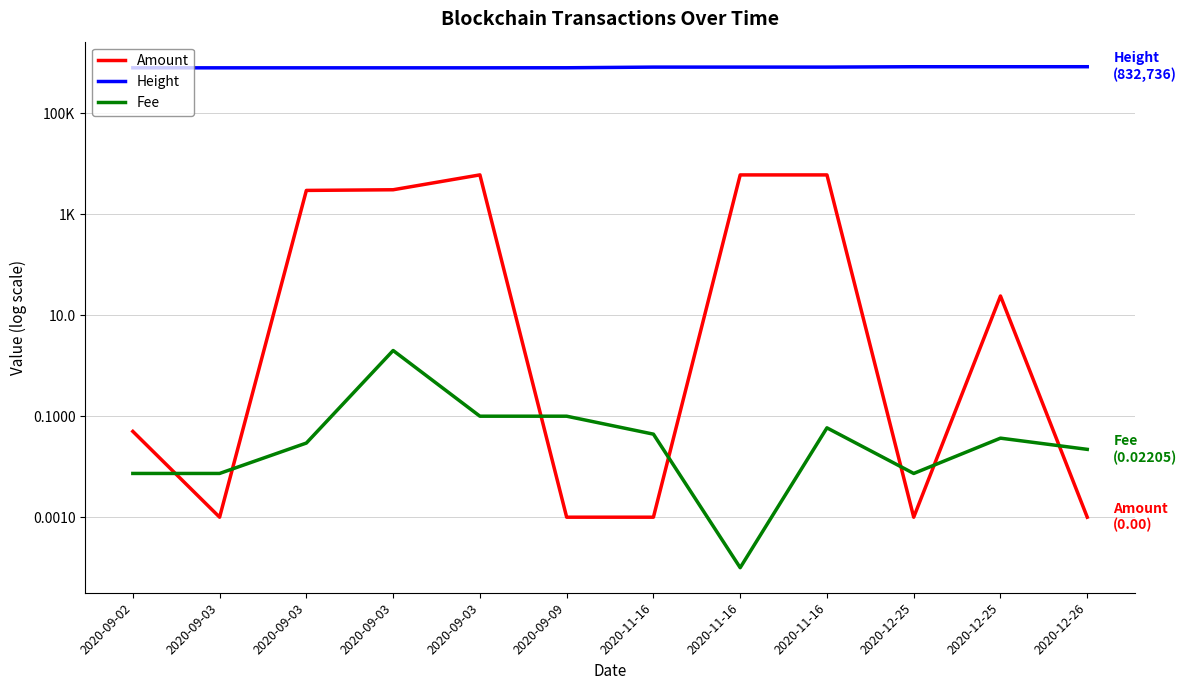

Reading left to right, extract all data points from this chart.

Amount: 2020-09-02=0.1	2020-09-03=0.0	2020-09-03=2958.0	2020-09-03=3048.1	2020-09-03=6005.0	2020-09-09=0.0	2020-11-16=0.0	2020-11-16=5995.0	2020-11-16=5996.0	2020-12-25=0.0	2020-12-25=24.0	2020-12-26=0.0
Height: 2020-09-02=791407.0	2020-09-03=791567.0	2020-09-03=791688.0	2020-09-03=791689.0	2020-09-03=791691.0	2020-09-09=793807.0	2020-11-16=818170.0	2020-11-16=818175.0	2020-11-16=818177.0	2020-12-25=832155.0	2020-12-25=832174.0	2020-12-26=832736.0
Fee: 2020-09-02=0.0	2020-09-03=0.0	2020-09-03=0.0	2020-09-03=2.0	2020-09-03=0.1	2020-09-09=0.1	2020-11-16=0.0	2020-11-16=0.0	2020-11-16=0.1	2020-12-25=0.0	2020-12-25=0.0	2020-12-26=0.0